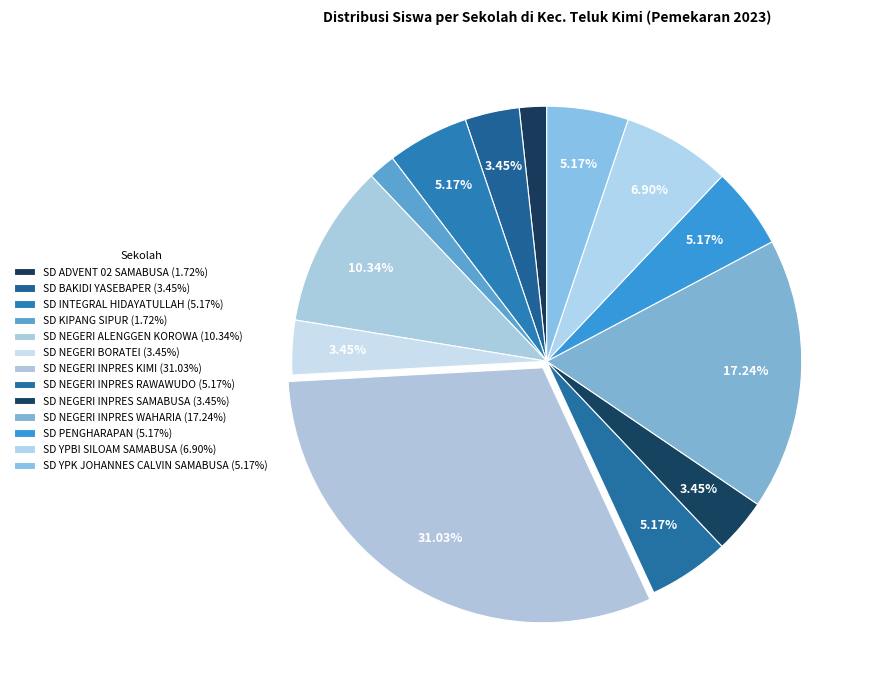

Count the number of slices in the pie.

13